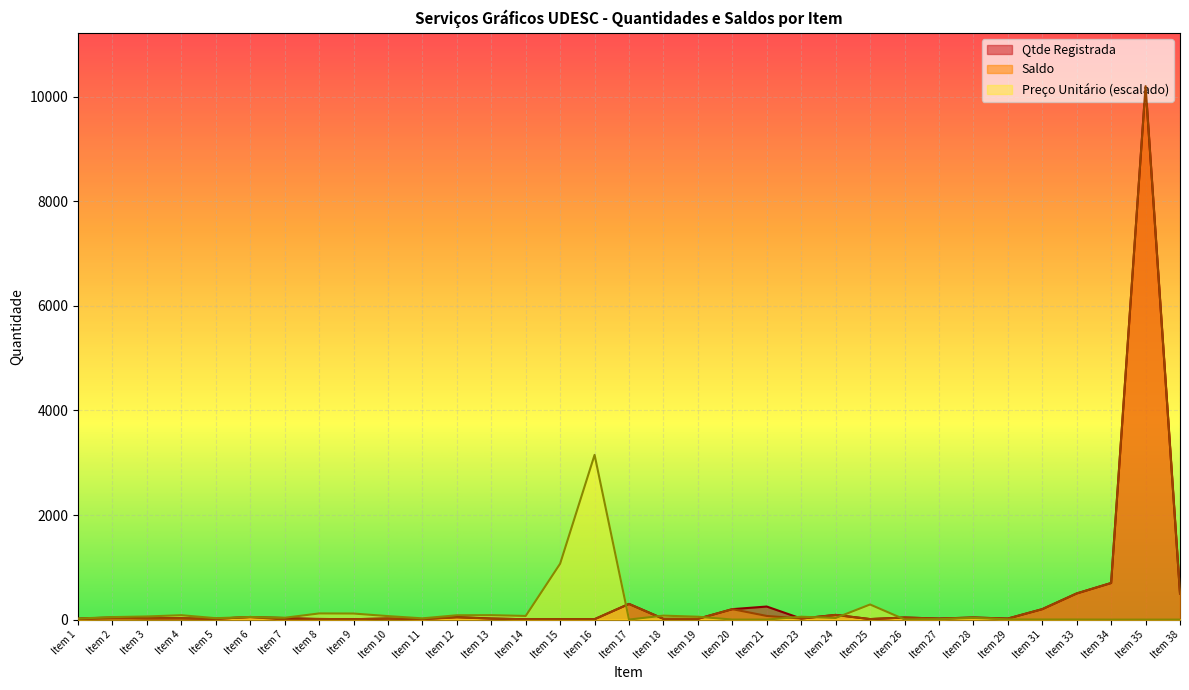

At which category does the chart reach its minimum across all series?

Item 7